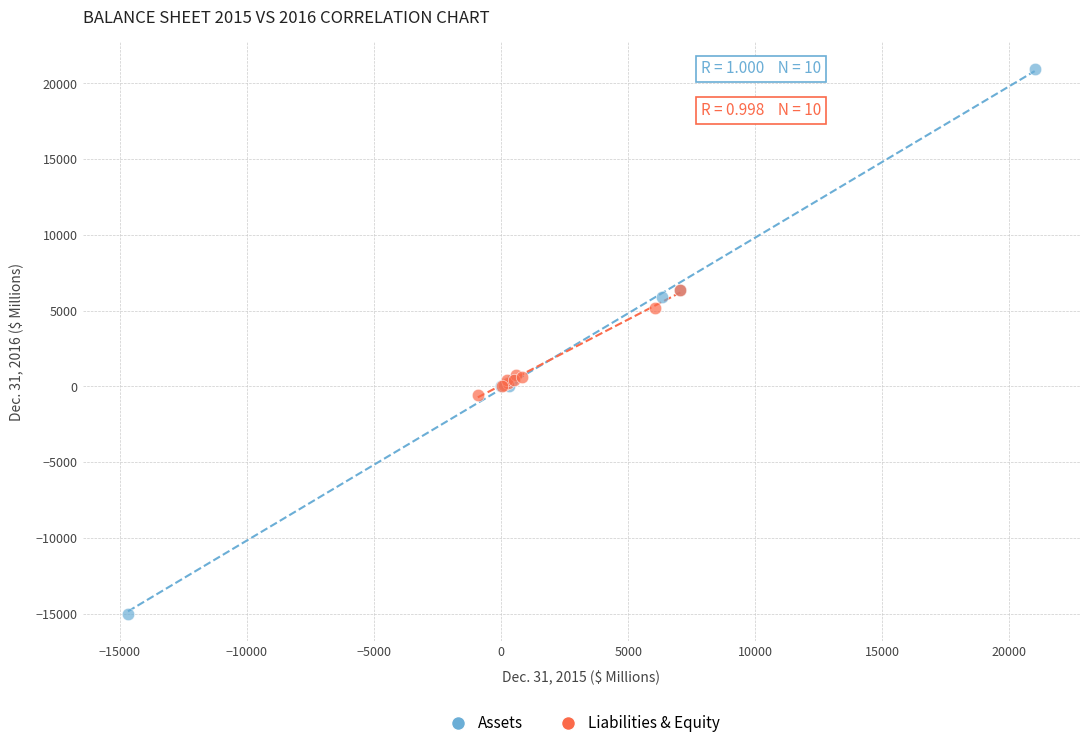

Which series reaches the minimum Y coordinate?

Assets